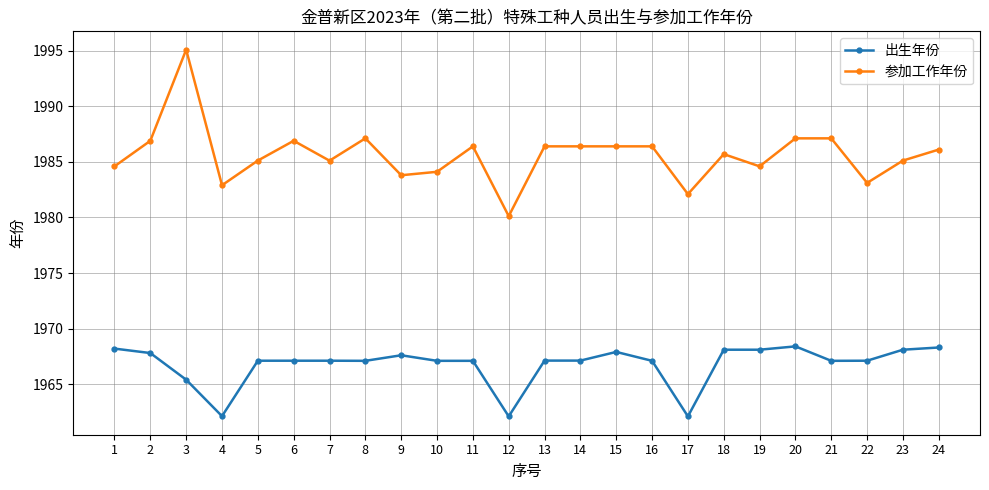

Is this an area chart (filled region under the line)?

No